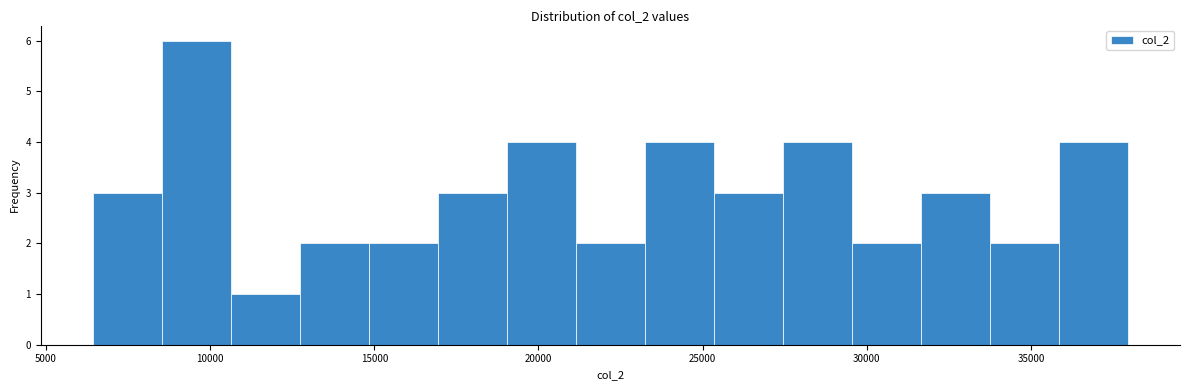

Reading left to right, list every bar in this chart as the range it spans on the x-axis followed by its height. Neither the bar edges nor the heights are printed on the chart, so give them approximately, as read against the axes.

6500 to 8500: 3
8500 to 10500: 6
10500 to 12500: 1
12500 to 15000: 2
15000 to 17000: 2
17000 to 19000: 3
19000 to 21000: 4
21000 to 23000: 2
23000 to 25500: 4
25500 to 27500: 3
27500 to 29500: 4
29500 to 31500: 2
31500 to 34000: 3
34000 to 36000: 2
36000 to 38000: 4